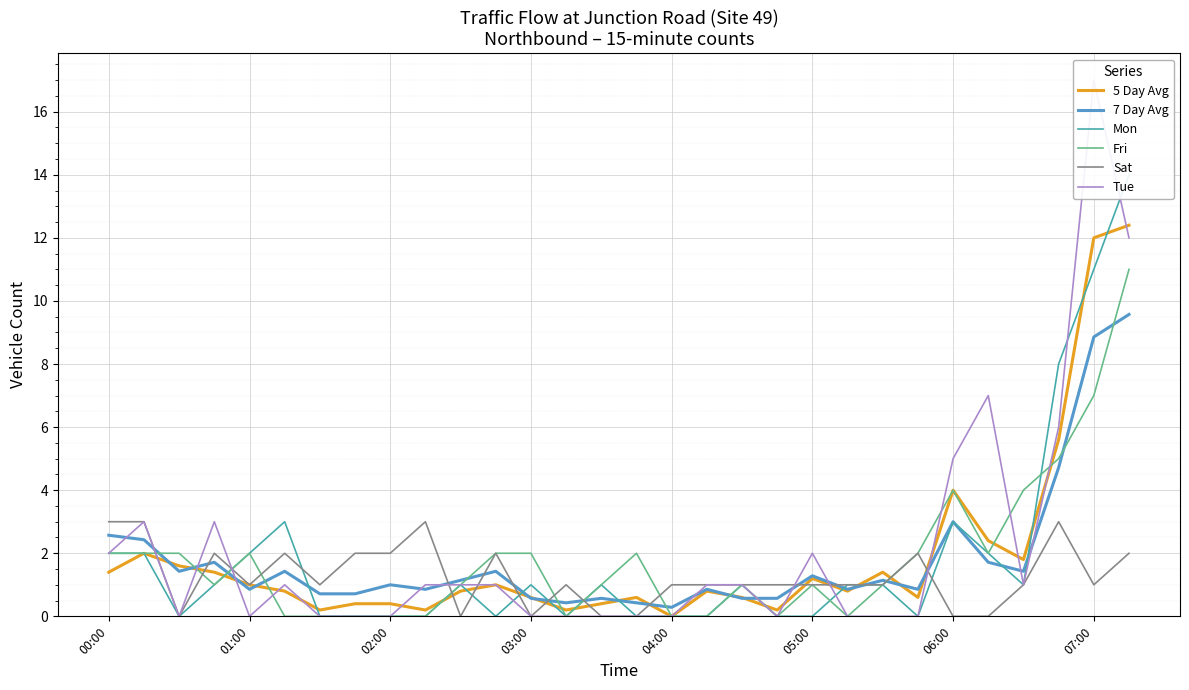

Which series has the largest range (max minus min)?

Tue